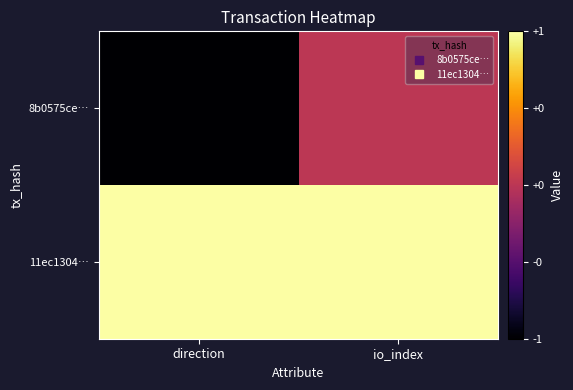

Between direction and io_index, which series saw the biggest shift?

8b0575ce…